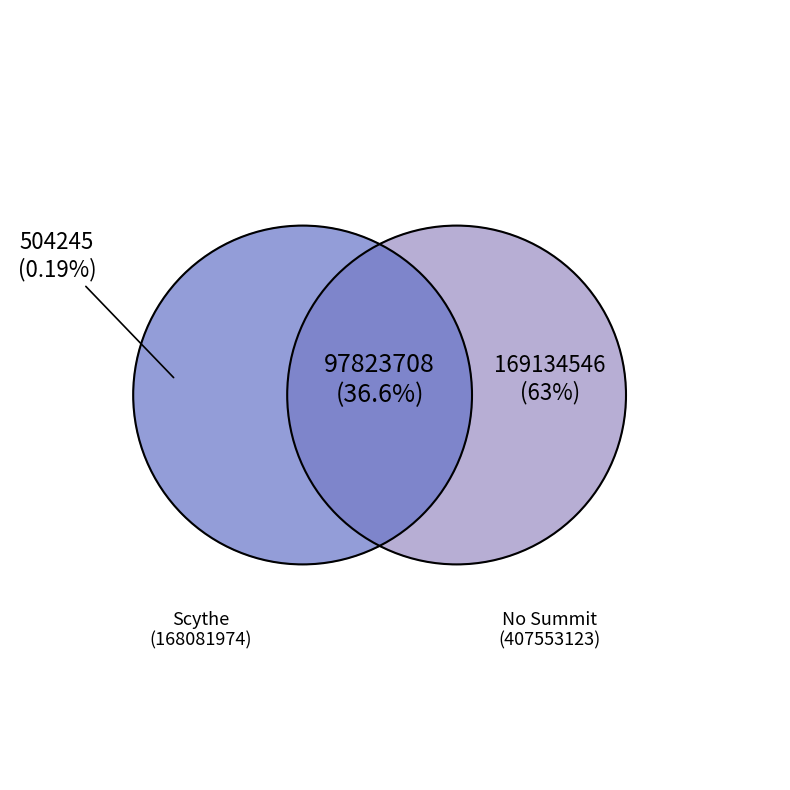

To the nearest percent, what is the combined percentage of 9781442472433 and 9781476709628?

100%